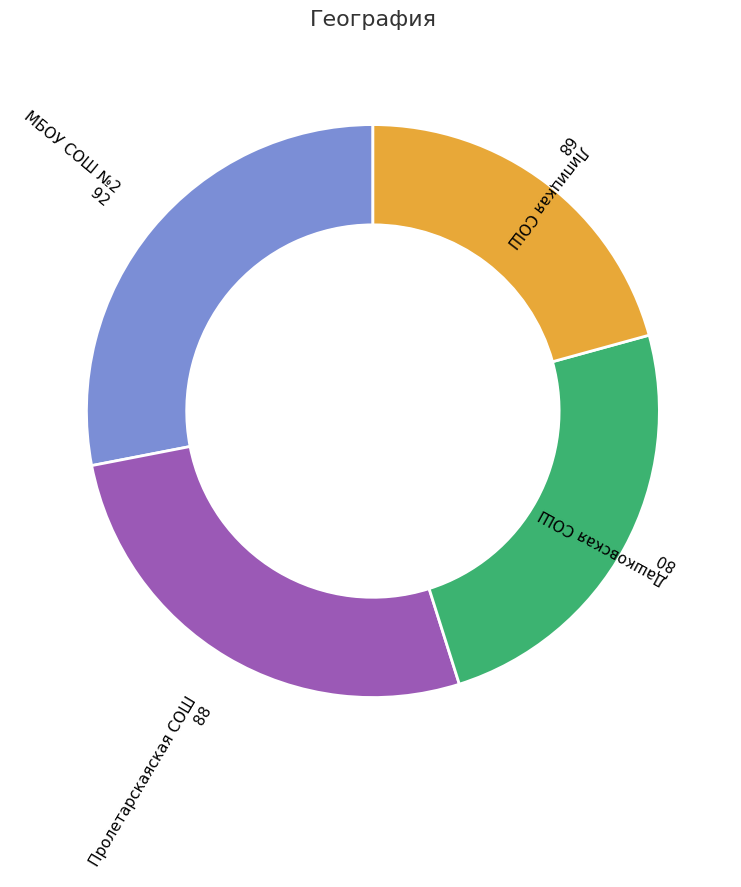

Which category has the smallest portion of the pie?

Липицкая СОШ